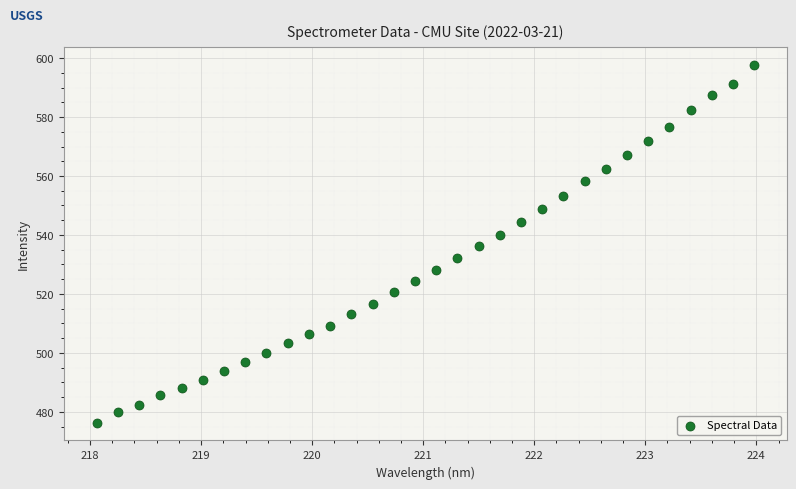

What is the range of X values (max minus min)?

5.9